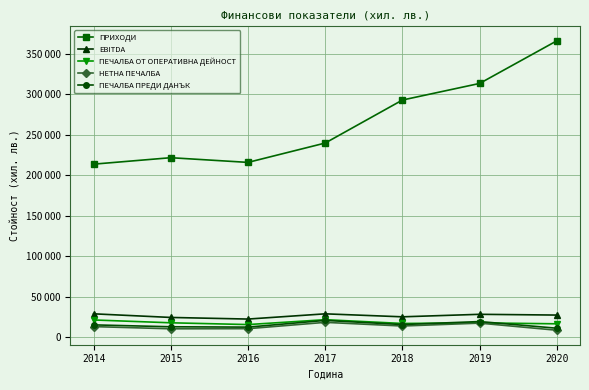

What is the value of the EBITDA point at the 3rd from the left?

22237